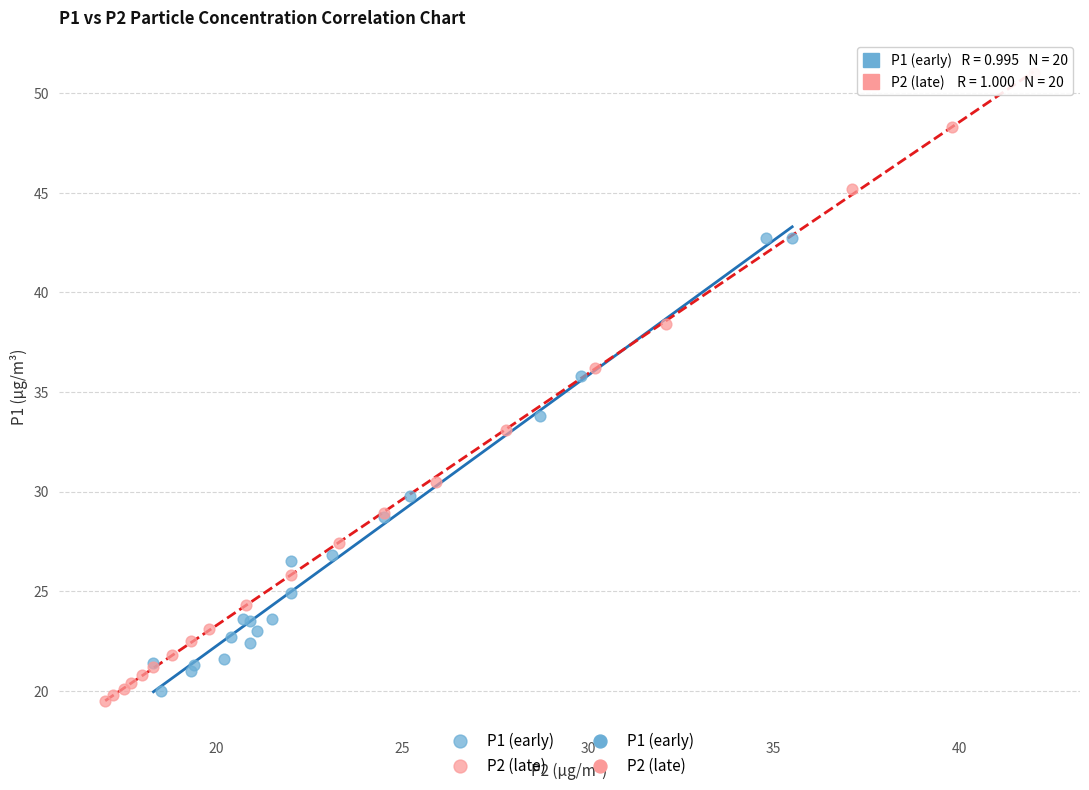

Which series has the largest Y range (max minus min)?

P2 (late)